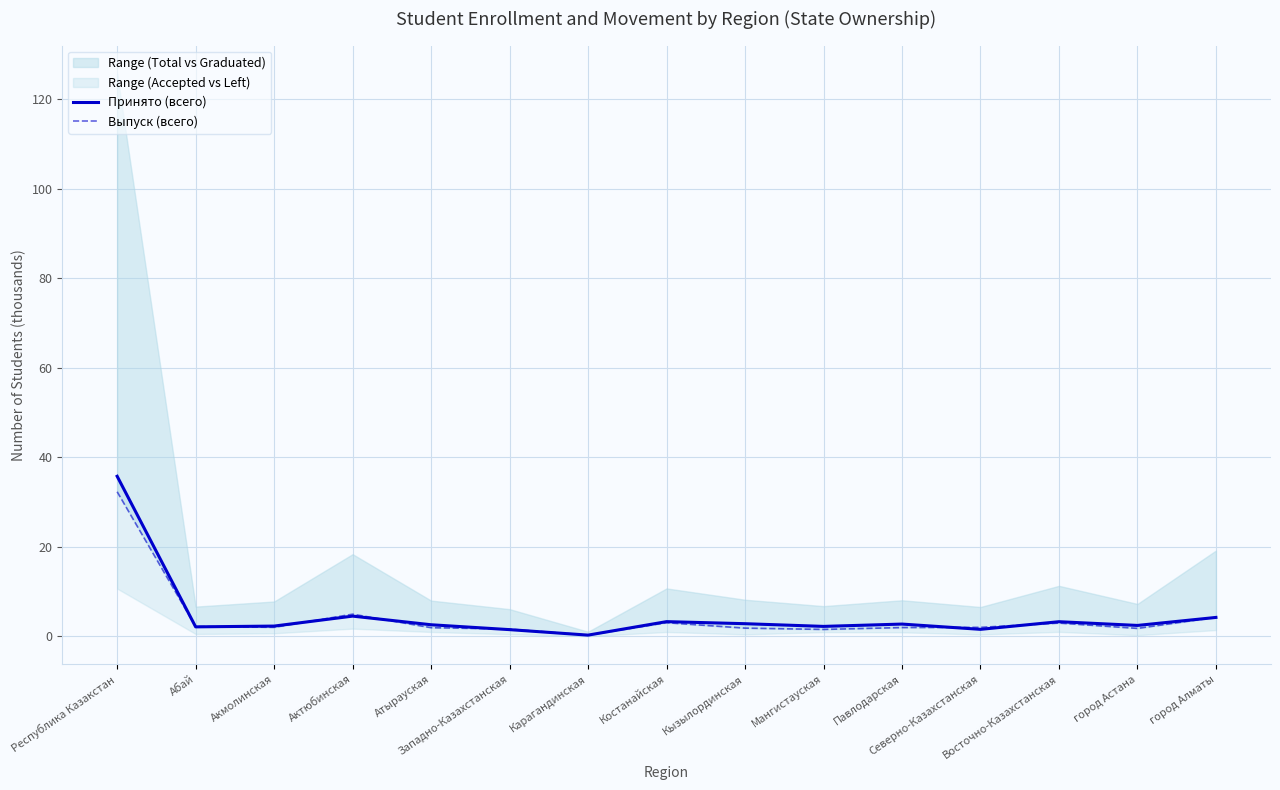

At which label does Принято (всего) first exceed 2?

Республика Казакстан